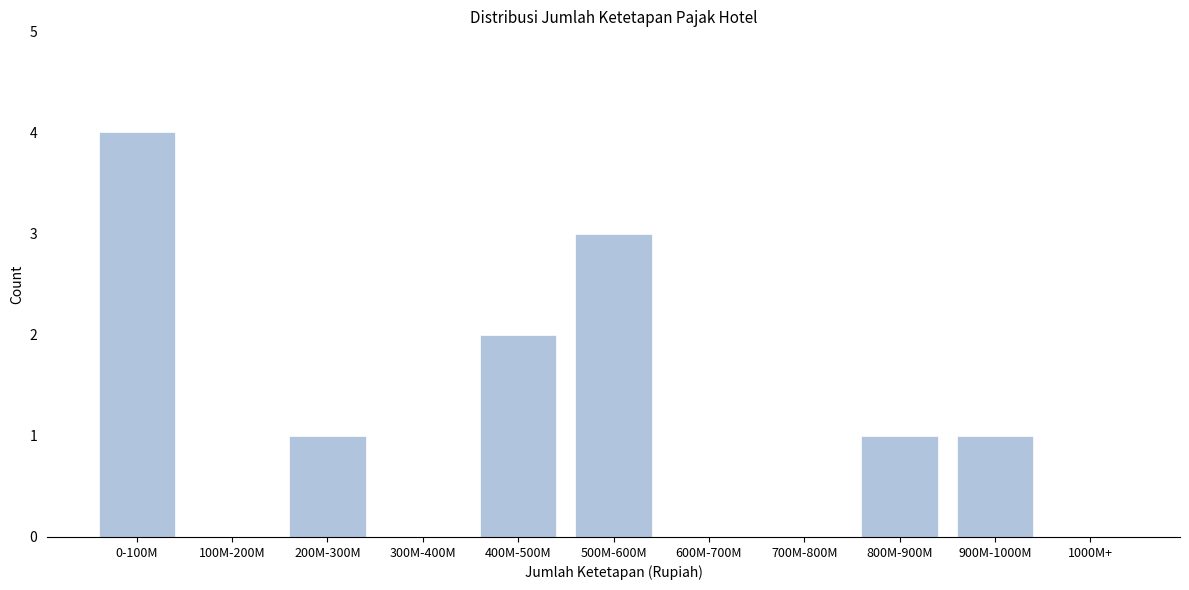

Reading left to right, transcribe all the data shown in this chart.

0-100M=4	100M-200M=0	200M-300M=1	300M-400M=0	400M-500M=2	500M-600M=3	600M-700M=0	700M-800M=0	800M-900M=1	900M-1000M=1	1000M+=0